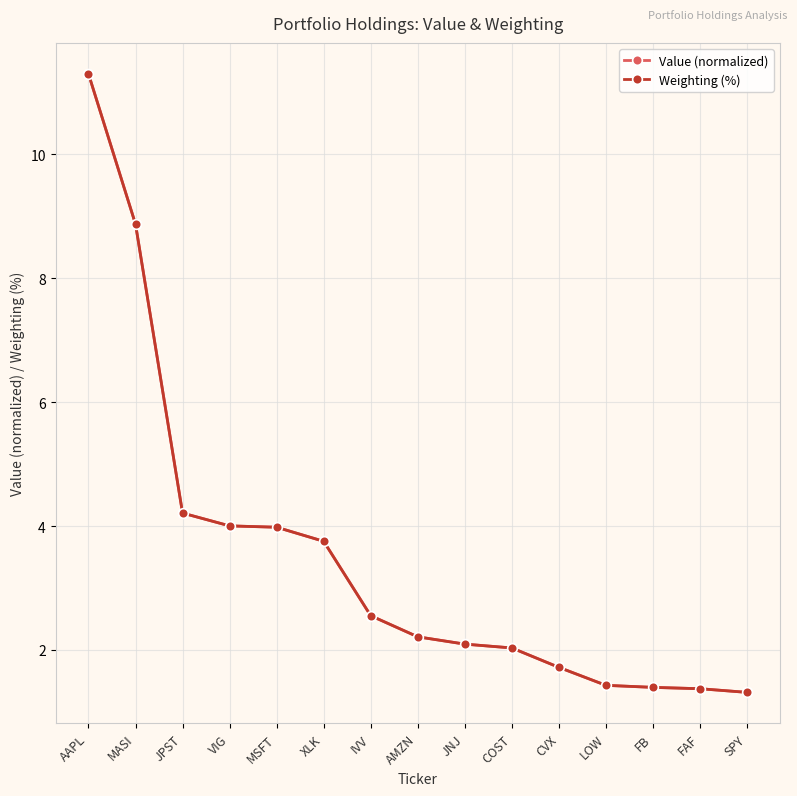

What is the total value across all series at COST?

4.1